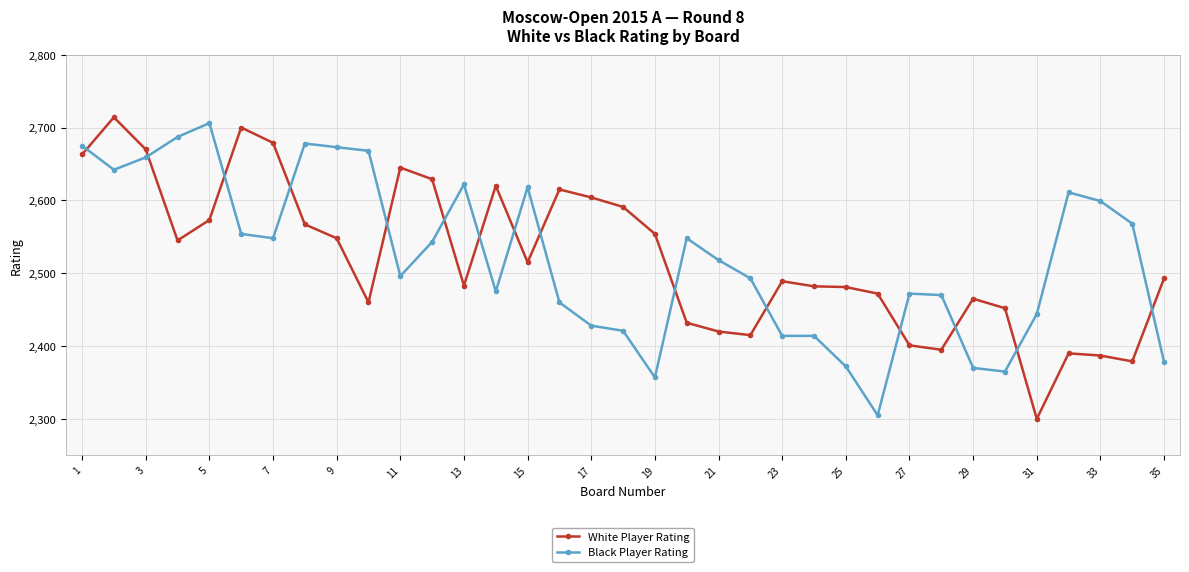

List the series in order of their peak value, lowest first.

Black Player Rating, White Player Rating